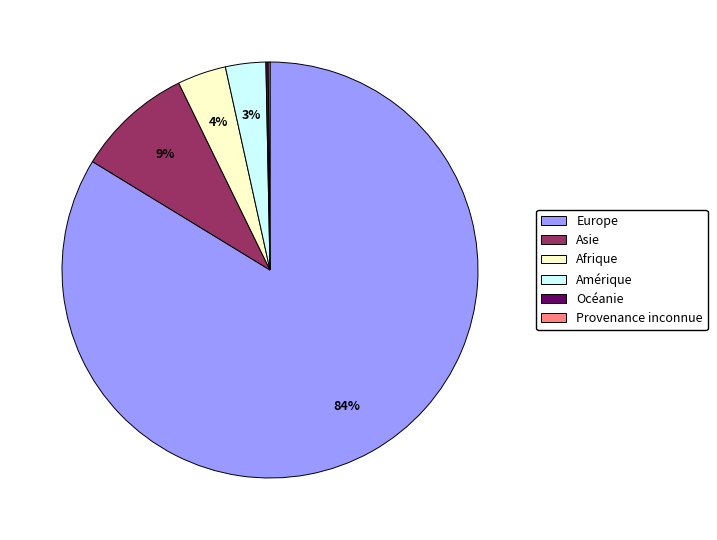

To the nearest percent, what is the average slice percentage?

17%